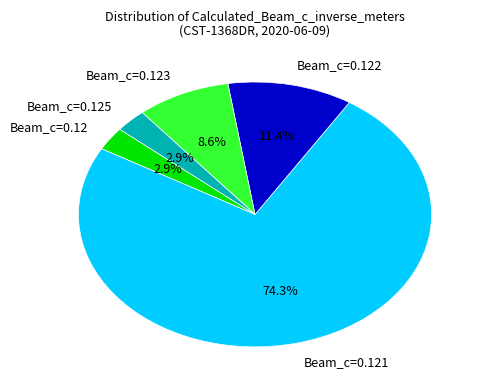

Does Beam_c=0.125 represent more than half of the total?

No